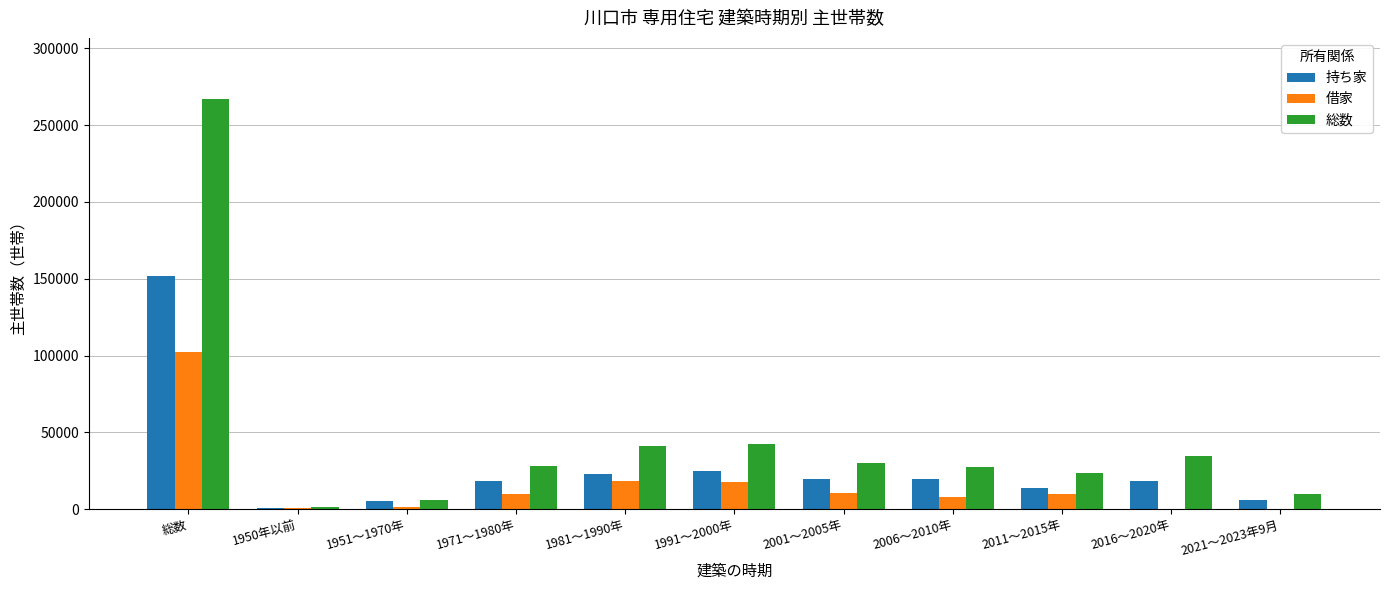

Where is 借家 nearest to the value 51010?

1981～1990年